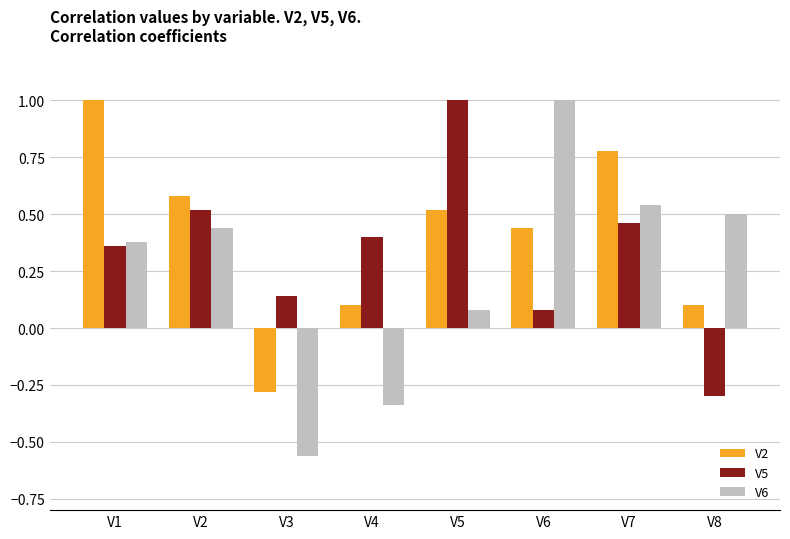

Where is V5 nearest to the value 0?

V6